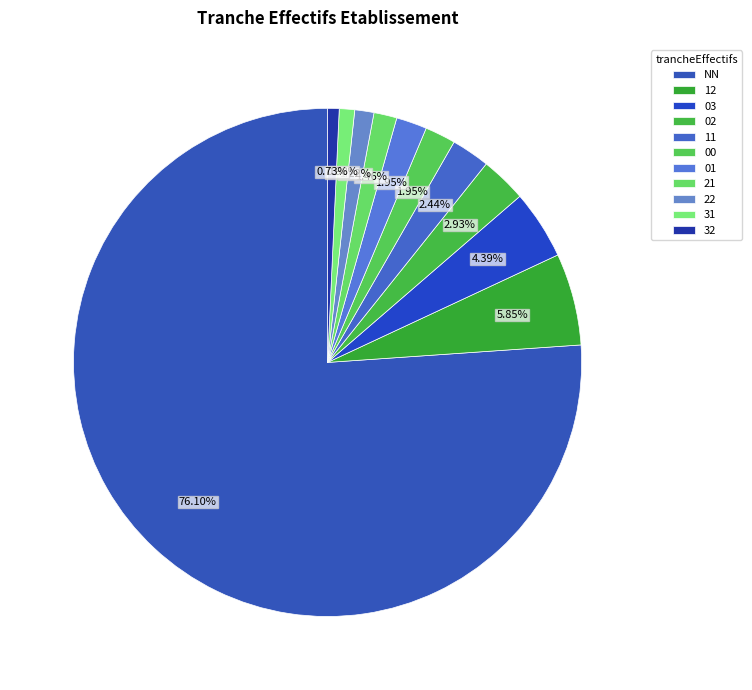

What percentage is NOT represented by 31?

99.0%